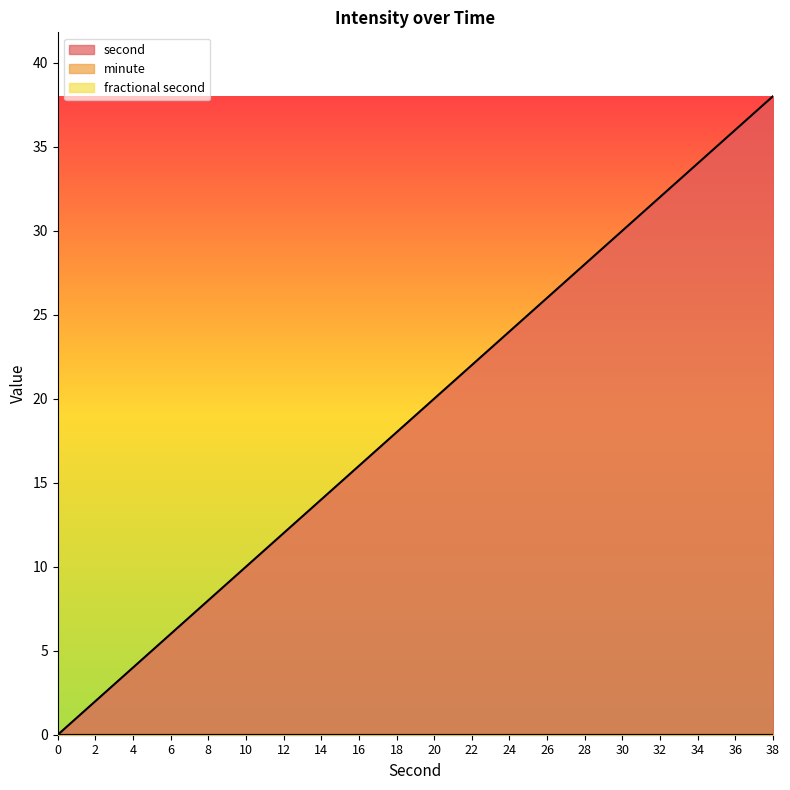

What is the total value across all series at 20?

20